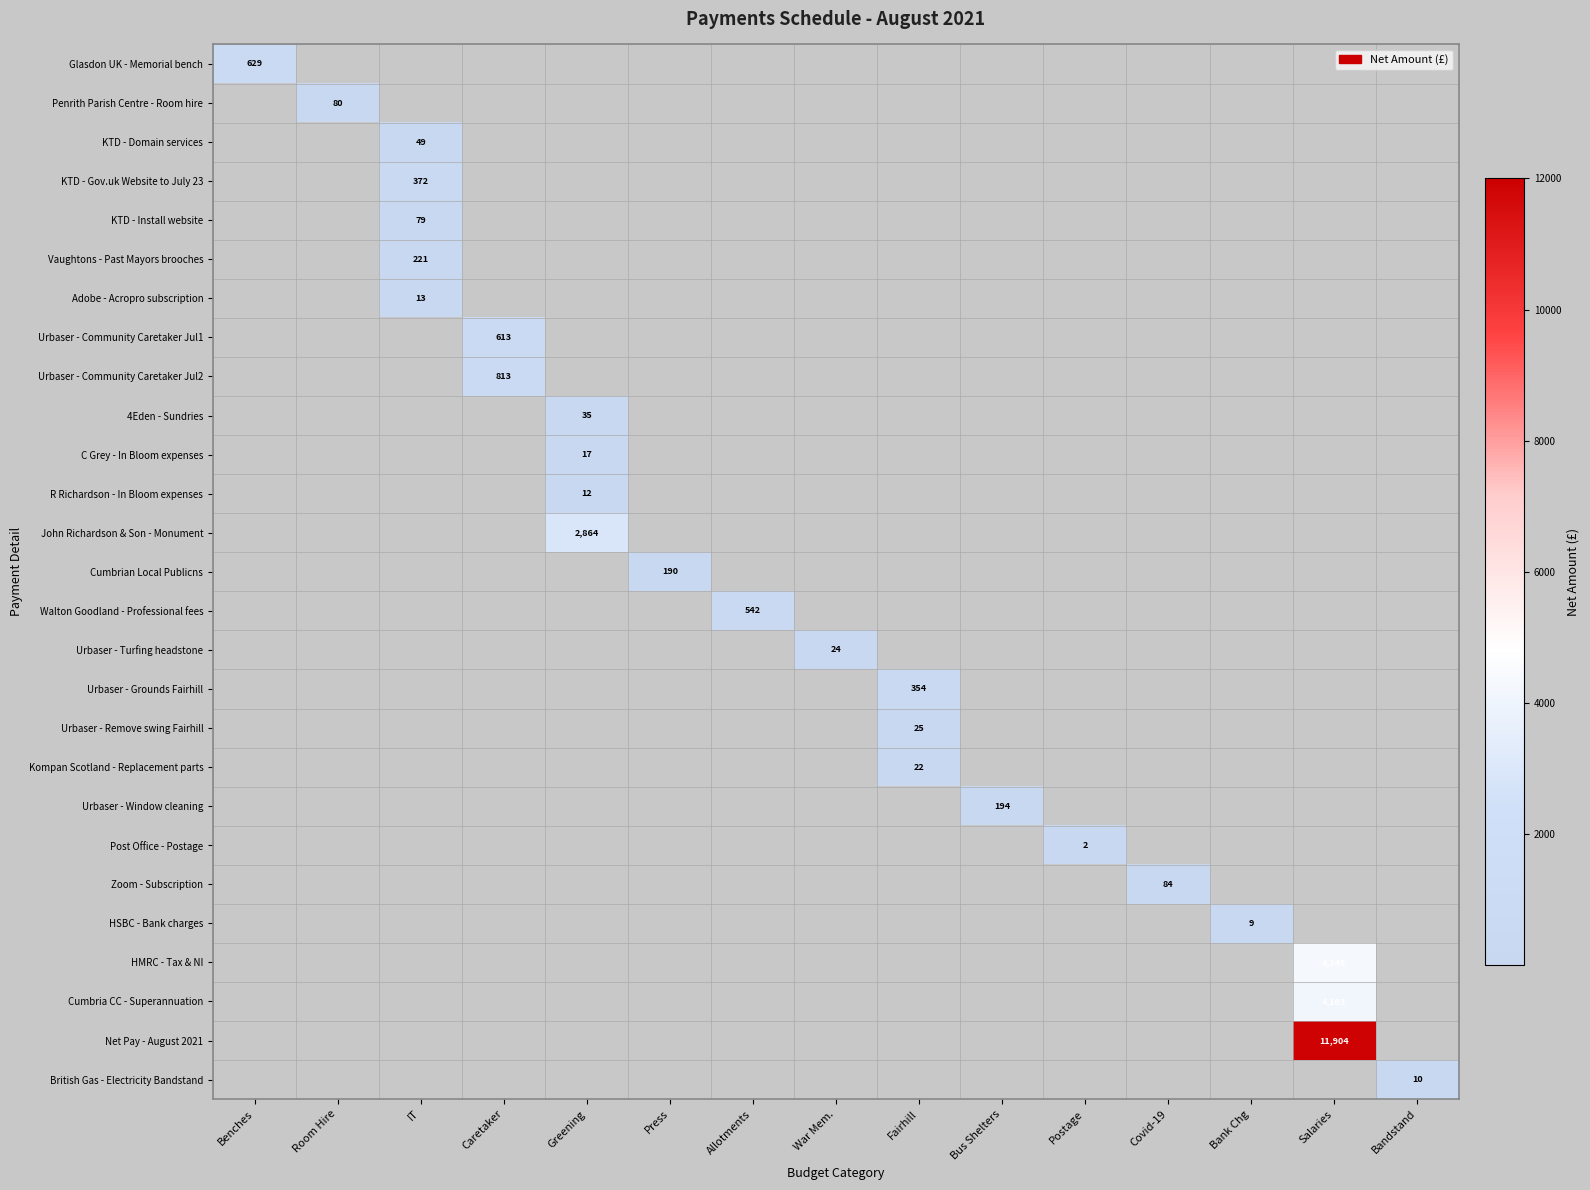

Which series has the largest range (max minus min)?

Glasdon UK - Memorial bench